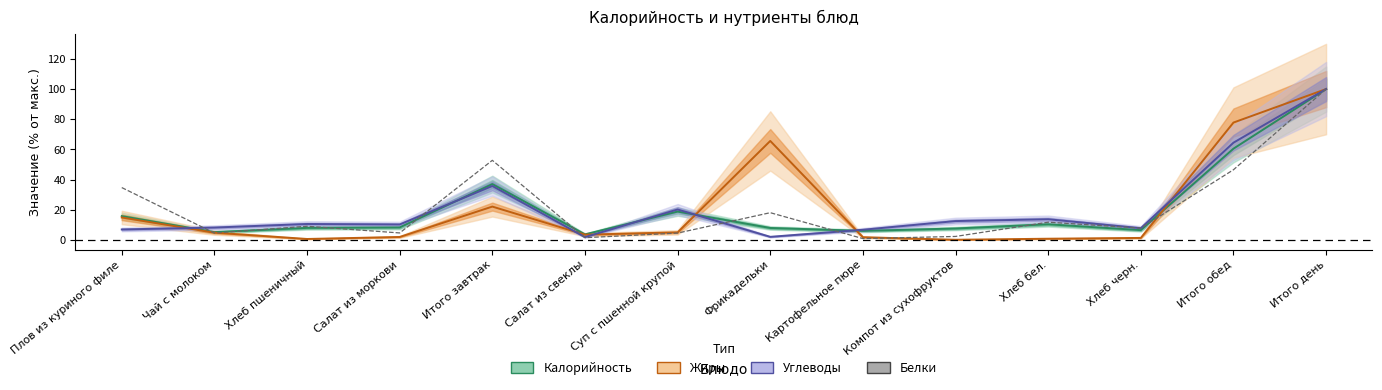

After their last crossing, which series has the higher values: Белки or Калорийность?

Калорийность